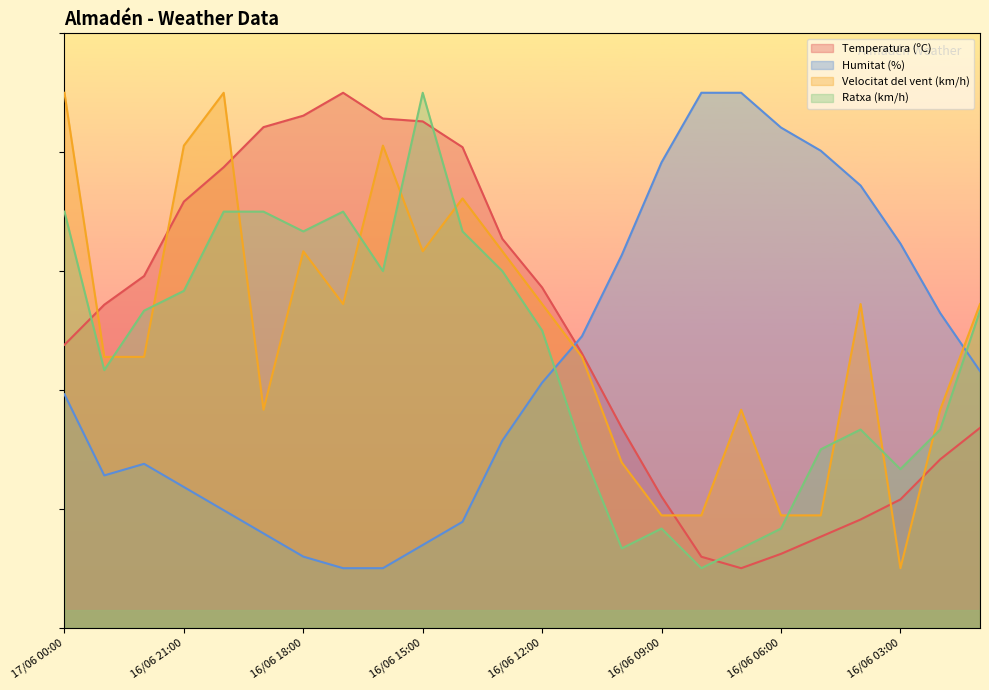

Read the Ratxa (km/h) value at 16/06 03:00.

26.7